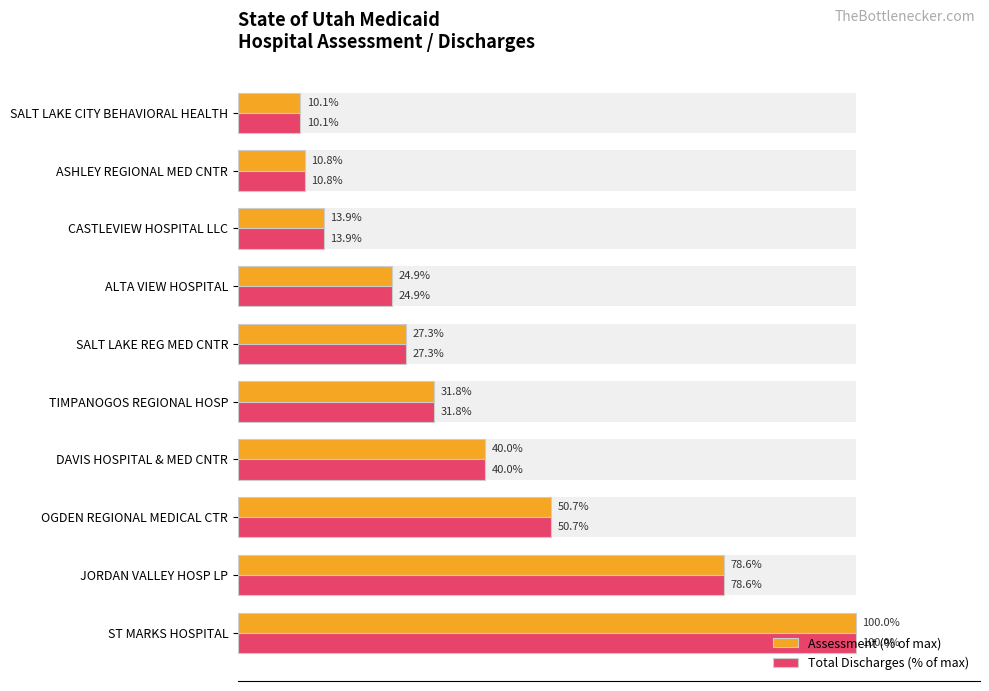

True or false: Assessment (% of max) has a value of 13.9 at CASTLEVIEW HOSPITAL LLC.

True